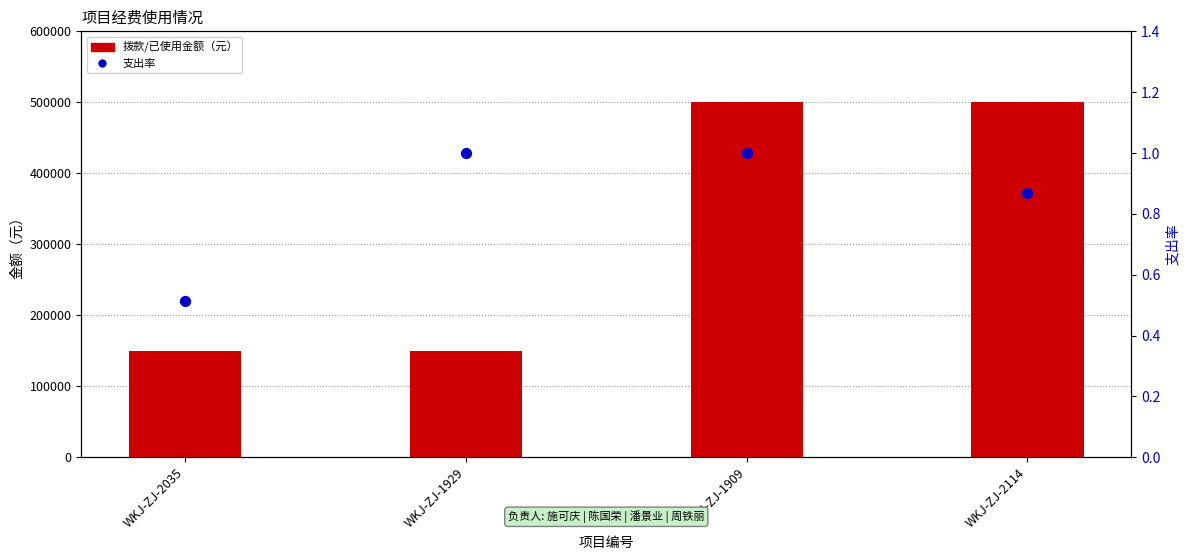

Which series contains the highest Y value?

拨款金额（元）